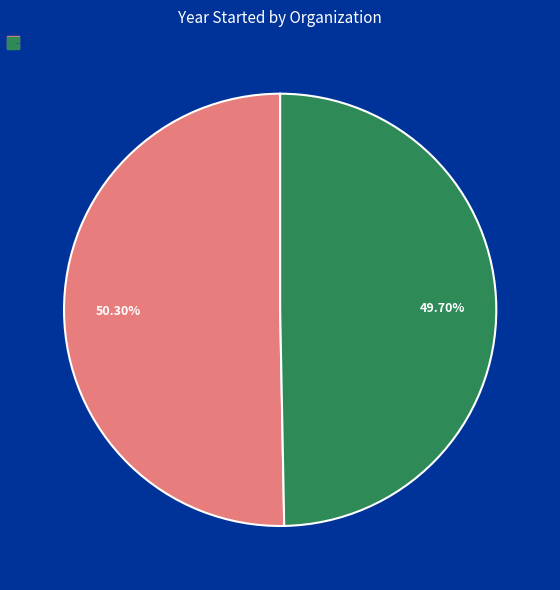

To the nearest percent, what is the difference between the Lindamood-Bell Learning Processes and Helps Education slice percentages?

1%